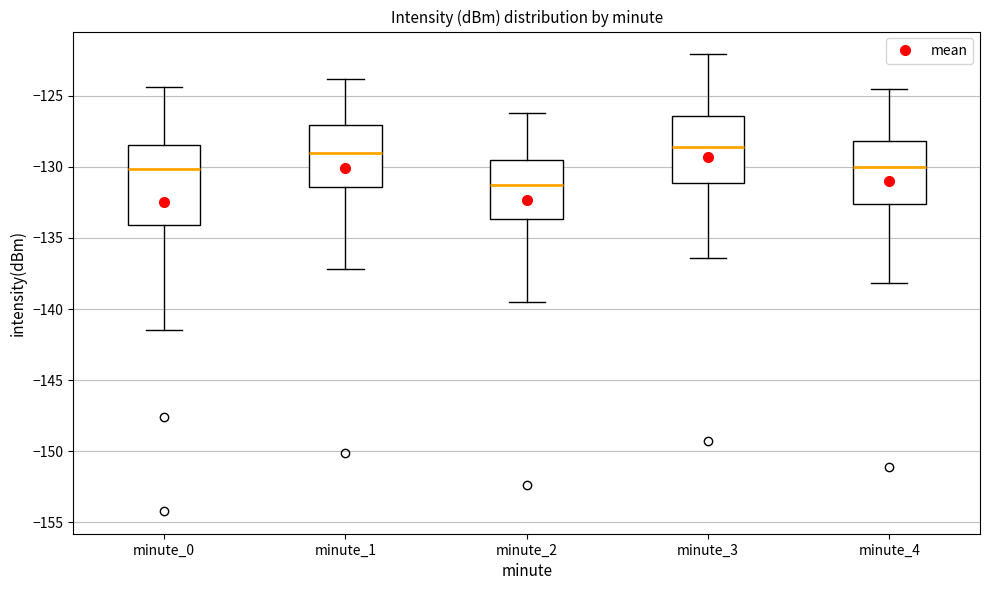

Which box is the tallest, from its lower edge to its upper edge?

minute_0